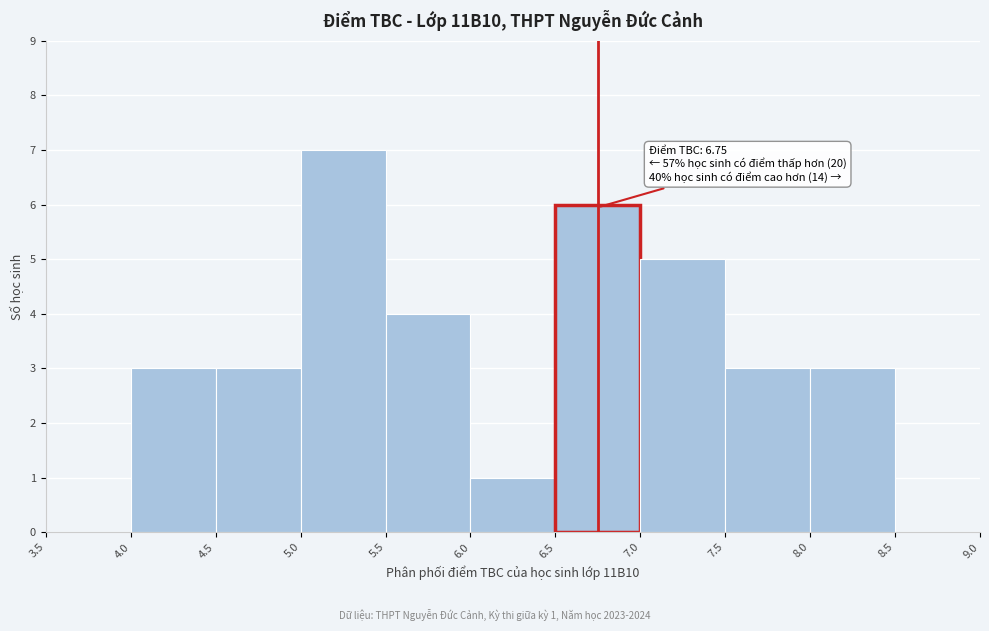

Which range on the x-axis has the tallest bar?

5.0 to 5.5